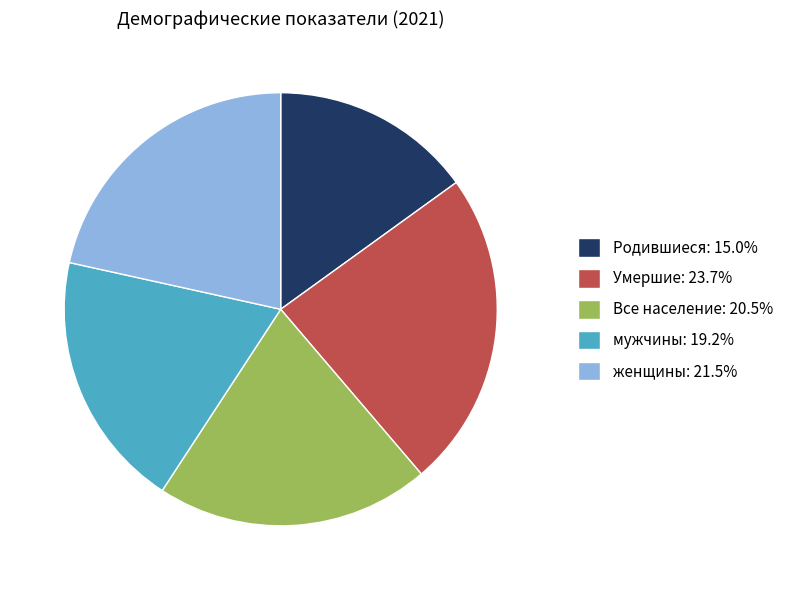

Rank the categories by value from lowest to highest.

Родившиеся, мужчины, Все население, женщины, Умершие